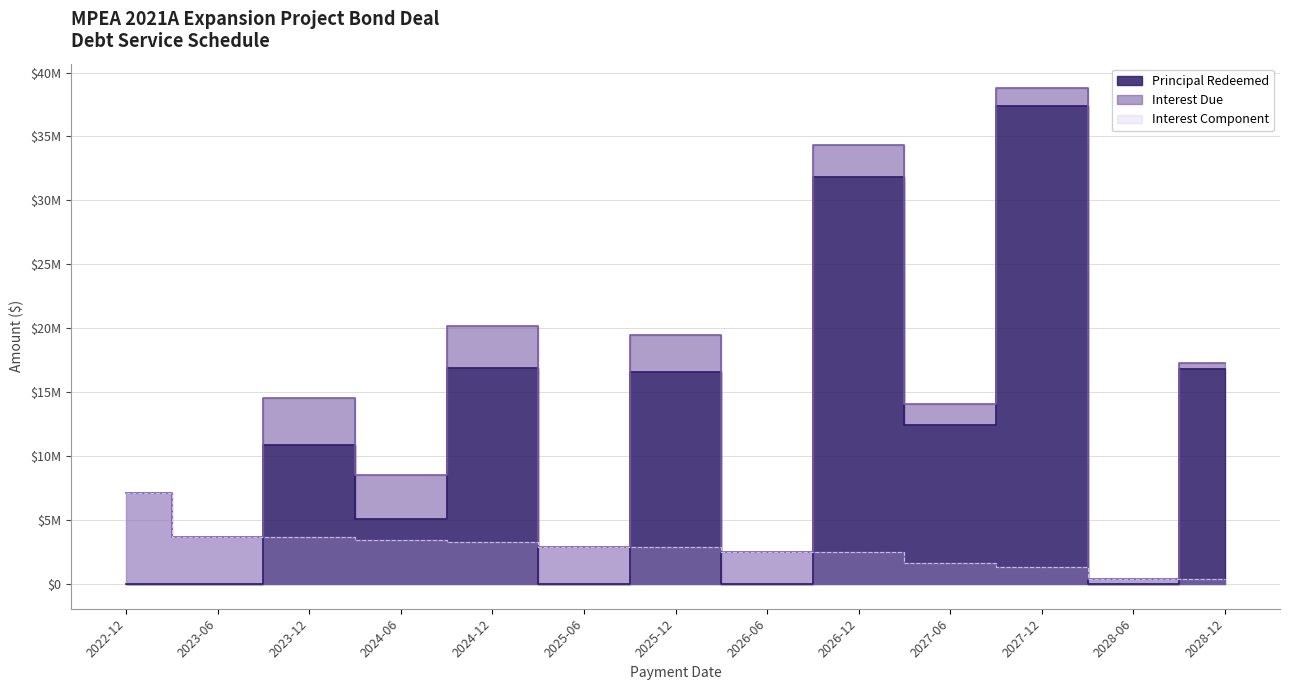

Which series ends up on top after the final intersection of Principal Redeemed and Interest Due?

Principal Redeemed